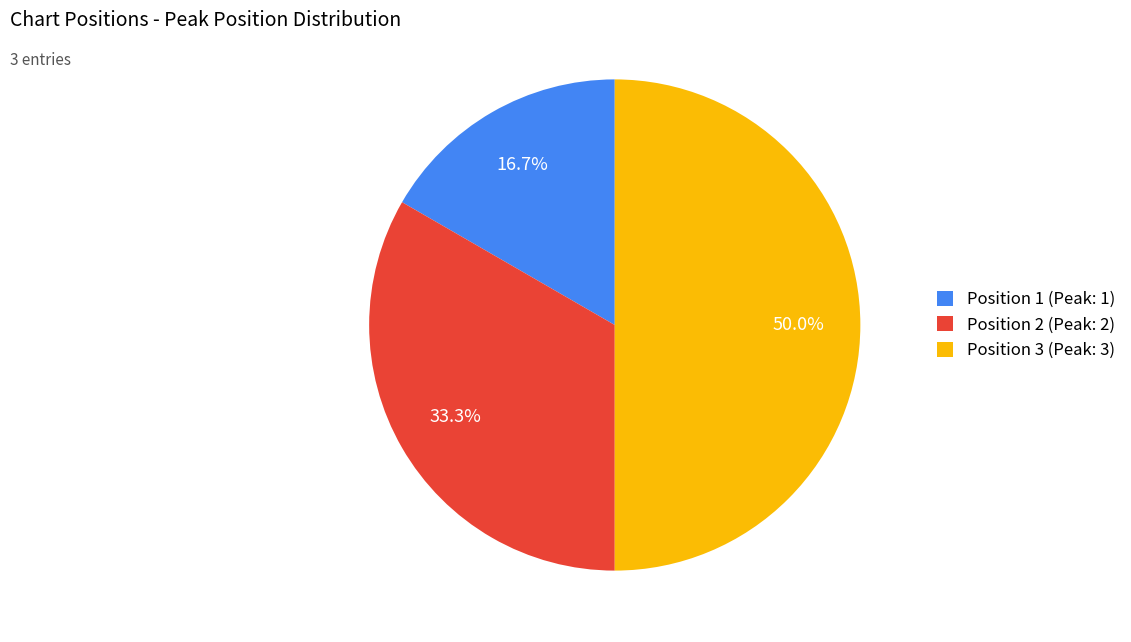

Does Position 1 (Peak: 1) represent more than half of the total?

No